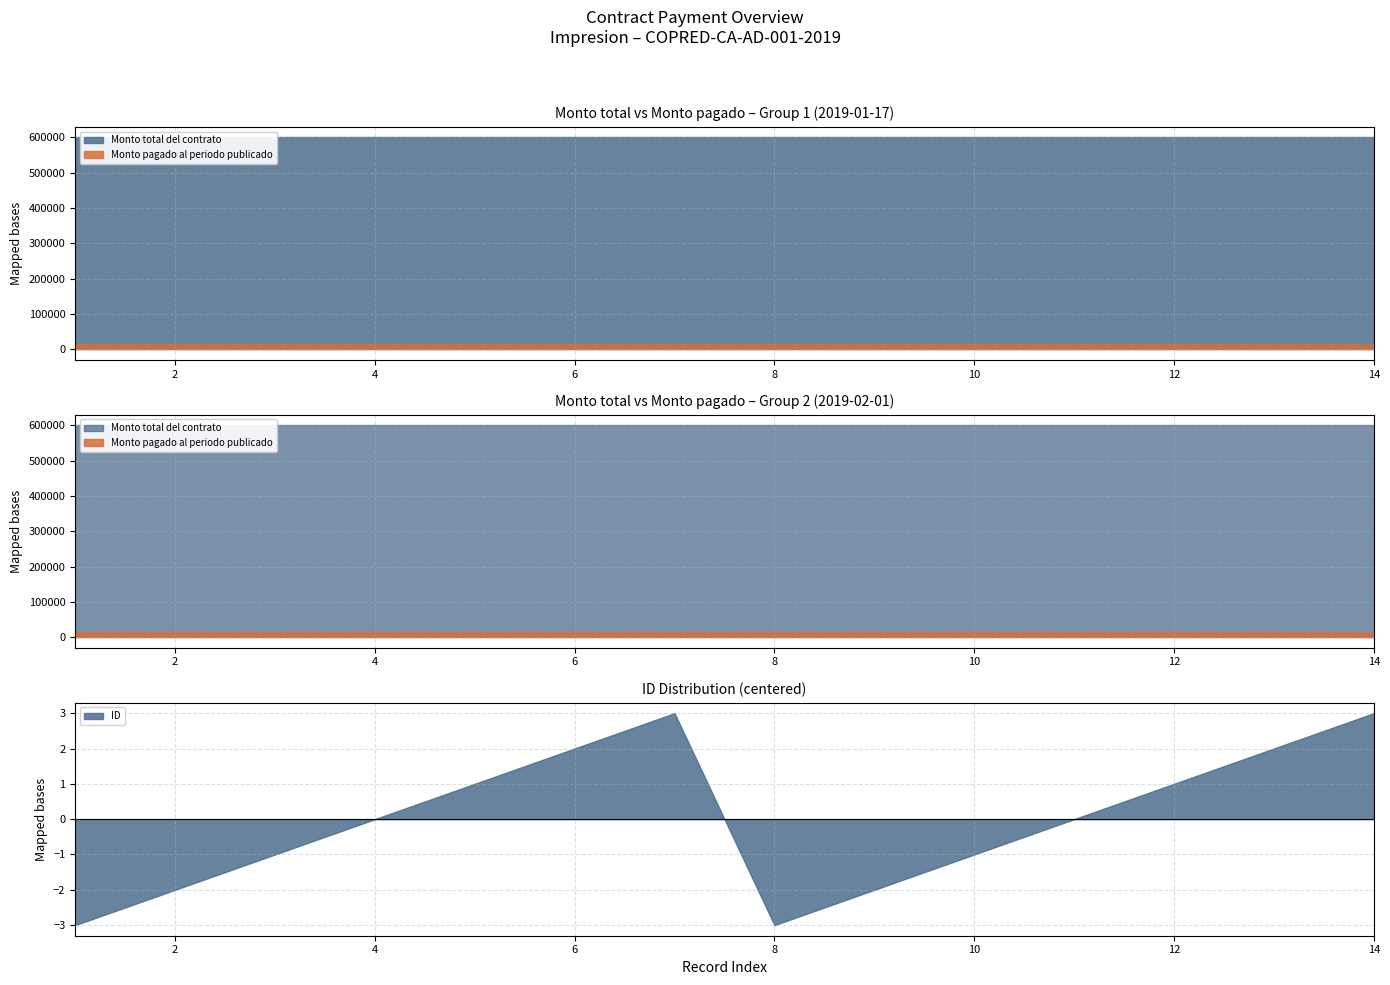

Which has a higher value, 10 or 4?

10